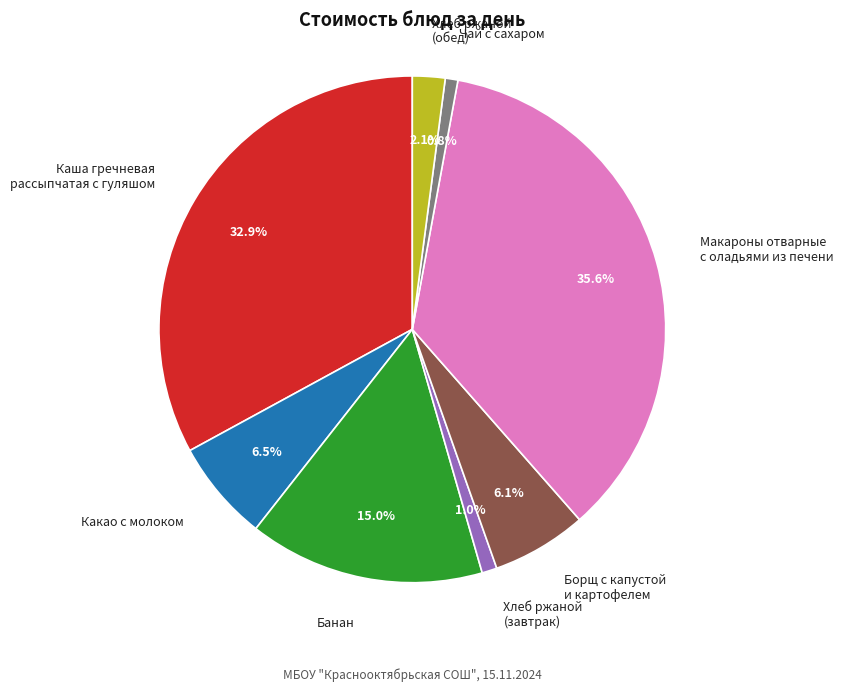

Which category has the biggest portion of the pie?

Макароны отварные с оладьями из печени